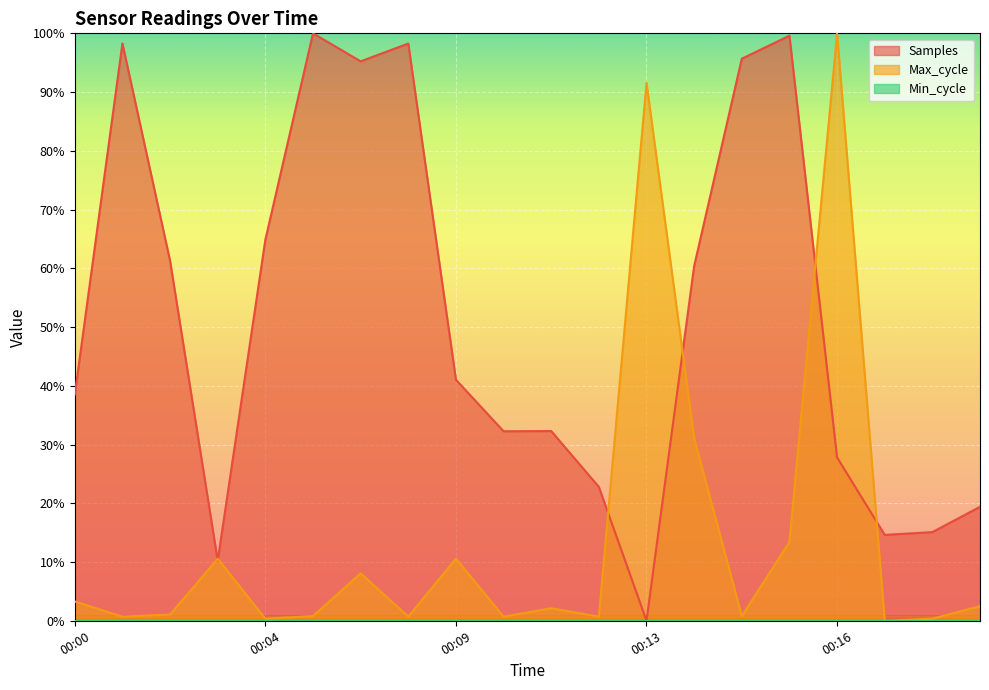

The Max_cycle series shows 0.4 at 00:04. True or false?

True